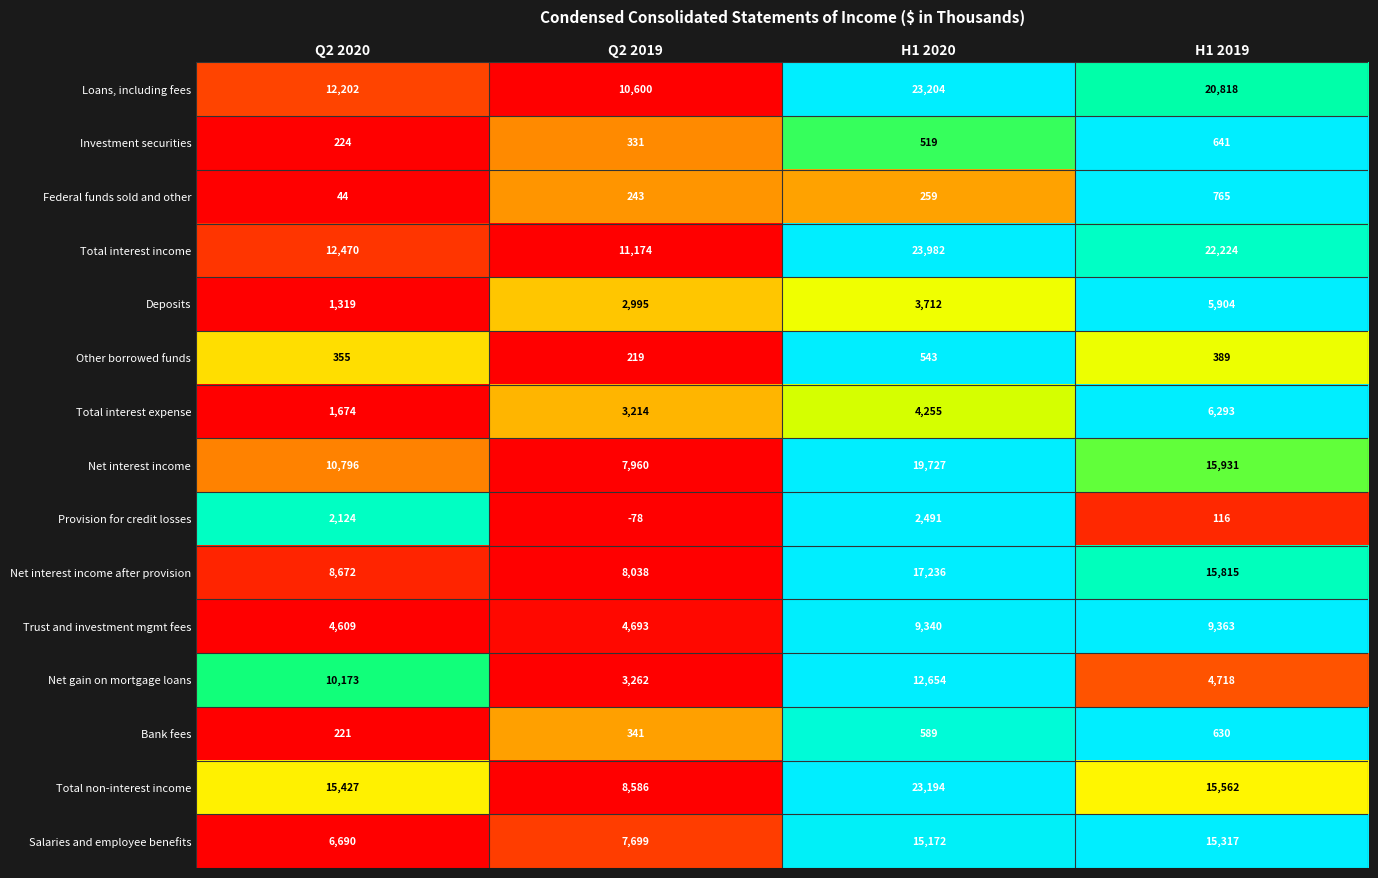

Rank the series at Q2 2020 from lowest to highest value.

Federal funds sold and other, Bank fees, Investment securities, Other borrowed funds, Deposits, Total interest expense, Provision for credit losses, Trust and investment mgmt fees, Salaries and employee benefits, Net interest income after provision, Net gain on mortgage loans, Net interest income, Loans, including fees, Total interest income, Total non-interest income